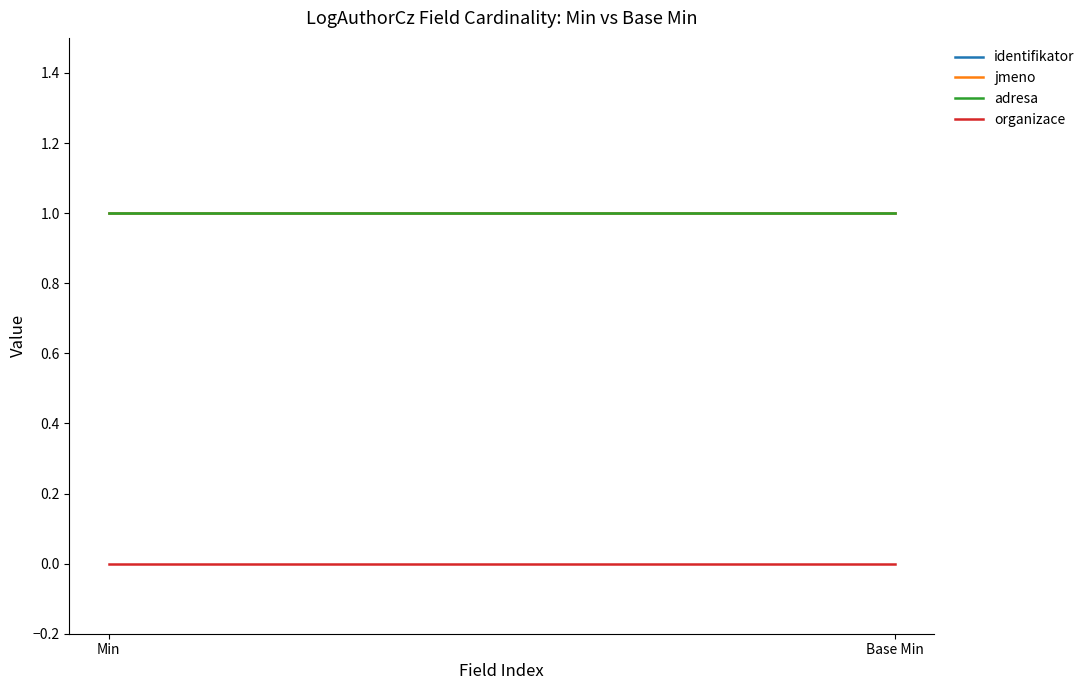

What is the total value across all series at Min?

3